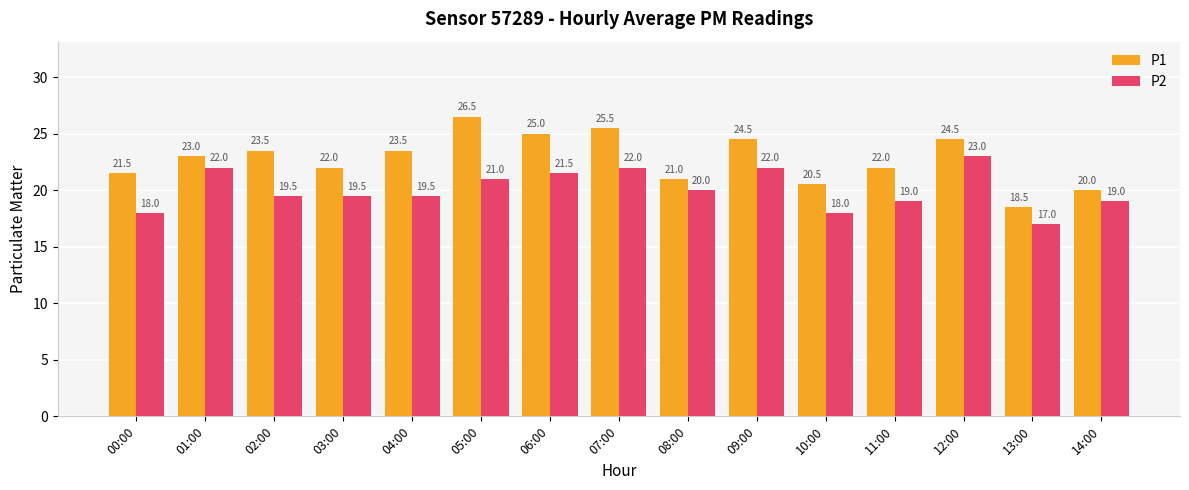

True or false: P1 has a value of 22.0 at 03:00.

True